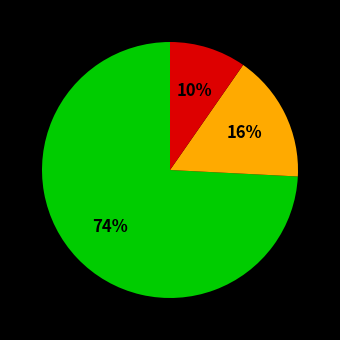

To the nearest percent, what is the average slice percentage?

33%